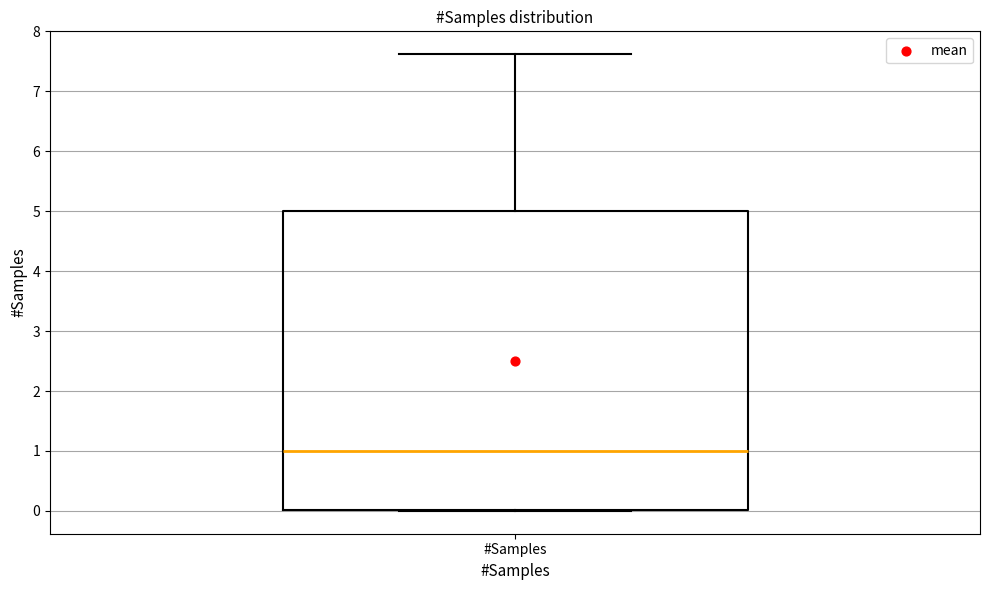

Transcribe this box plot: give where the median line is, the range the box spans, and where the two whiskers end, as read against the y-axis. The values are not printed on the chart, so give them approximately, as read against the axis.

median 1.0, box 0.0 to 5.0, whiskers 0.0 to 7.6